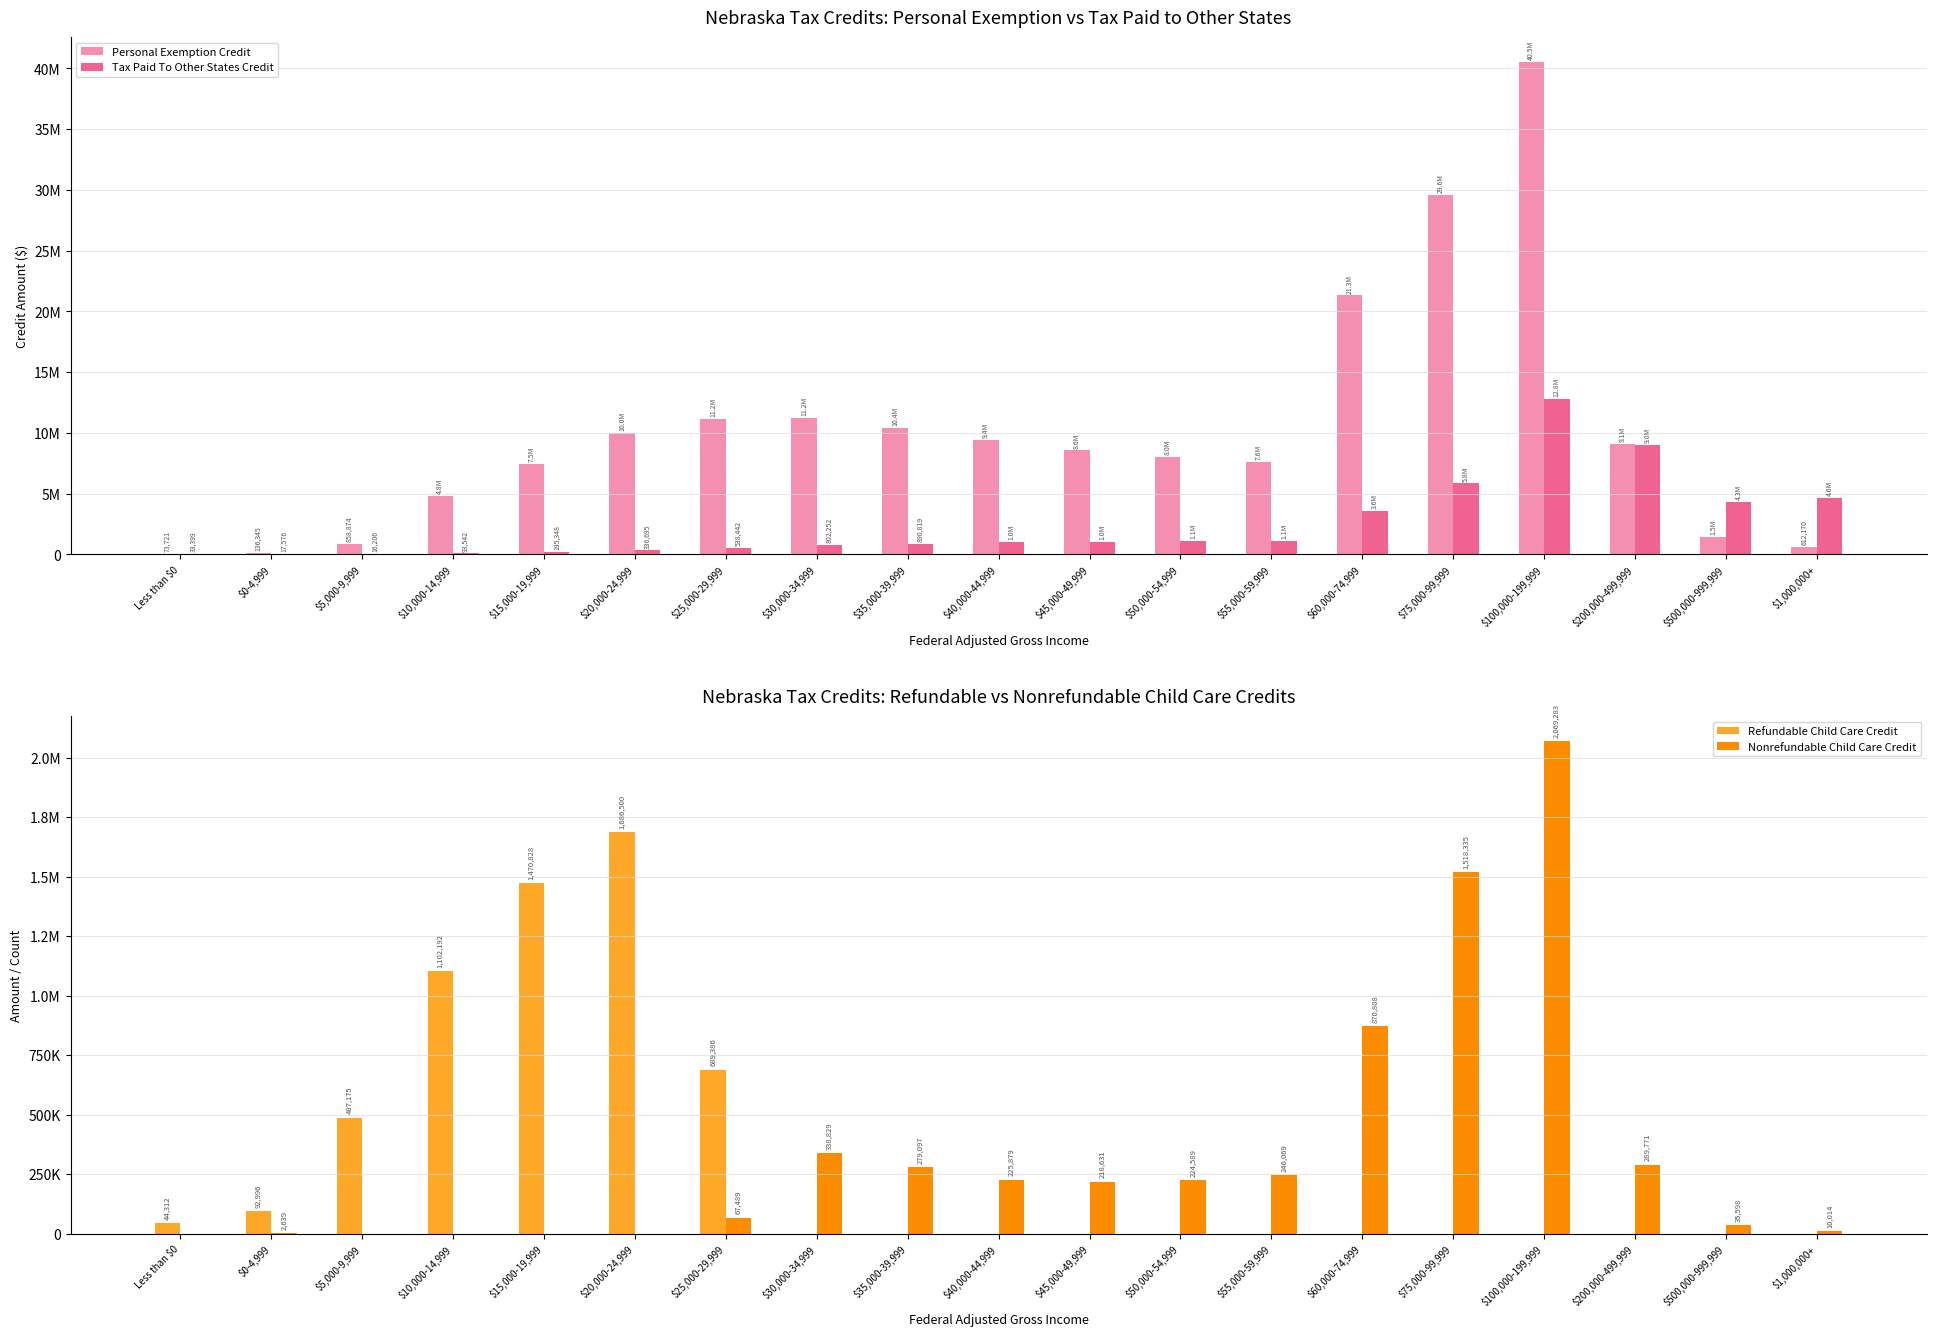

How many distinct data groups are displayed?

4